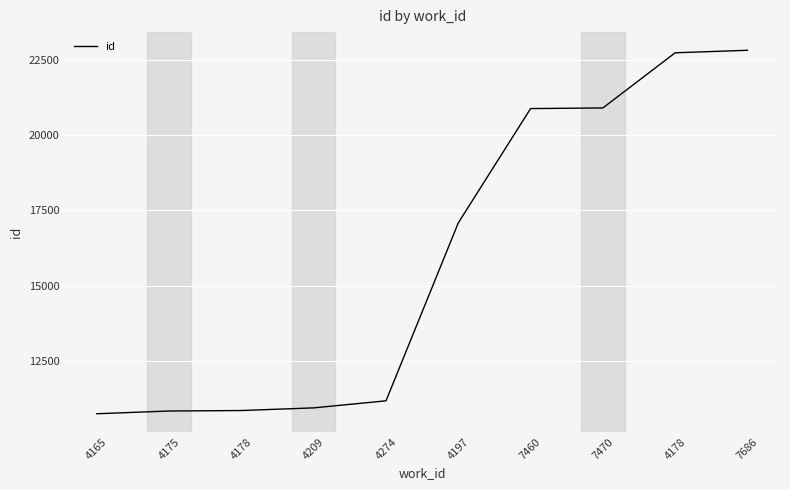

At which category does the chart reach its peak across all series?

7686